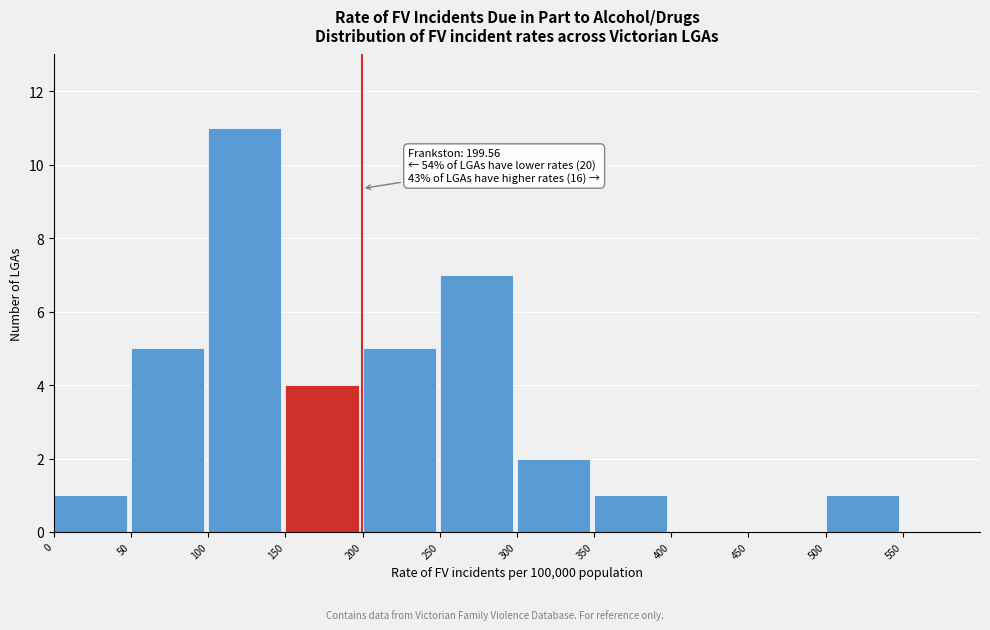

Which range on the x-axis has the tallest bar?

100 to 150